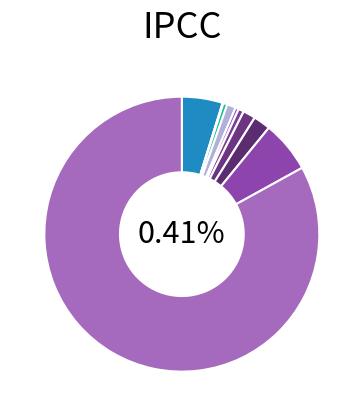

How many segments does this pie chart have?

10